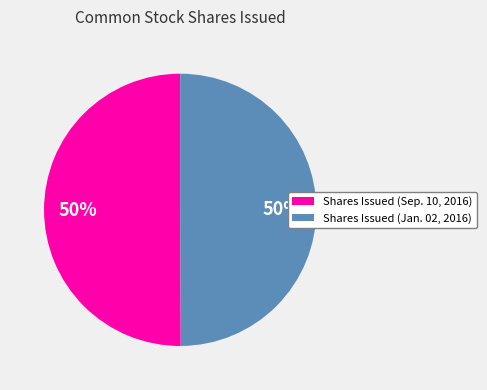

Is the sum of Shares Issued (Sep. 10, 2016) and Shares Issued (Jan. 02, 2016) greater than half?

Yes